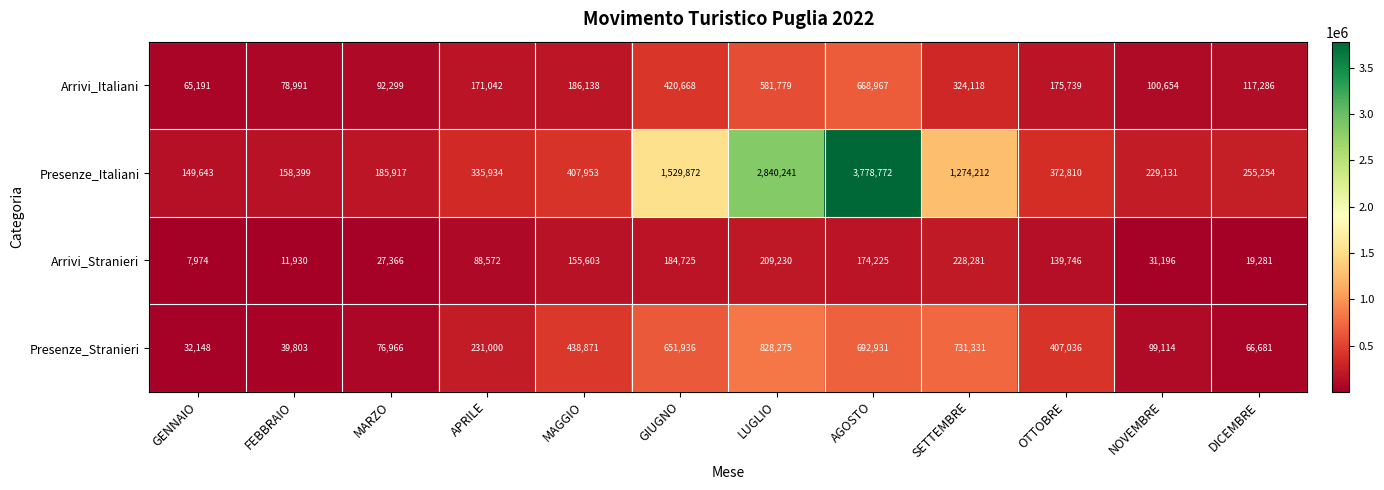

What is the difference between the maximum and minimum values in the Presenze_Stranieri series?

796127